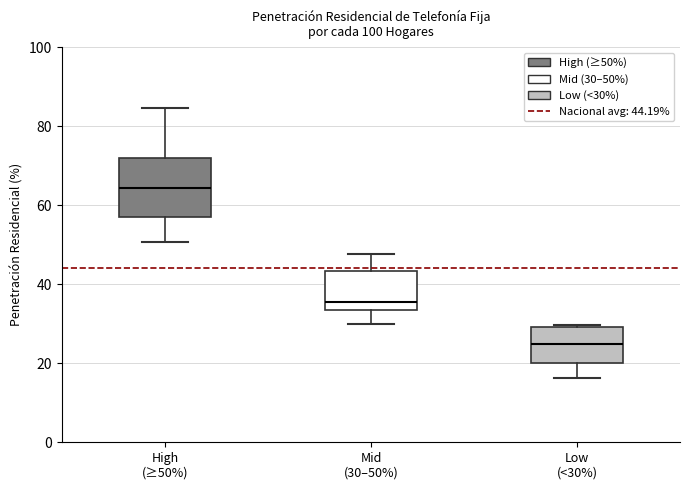

Which box's median line is the highest?

High (≥50%)